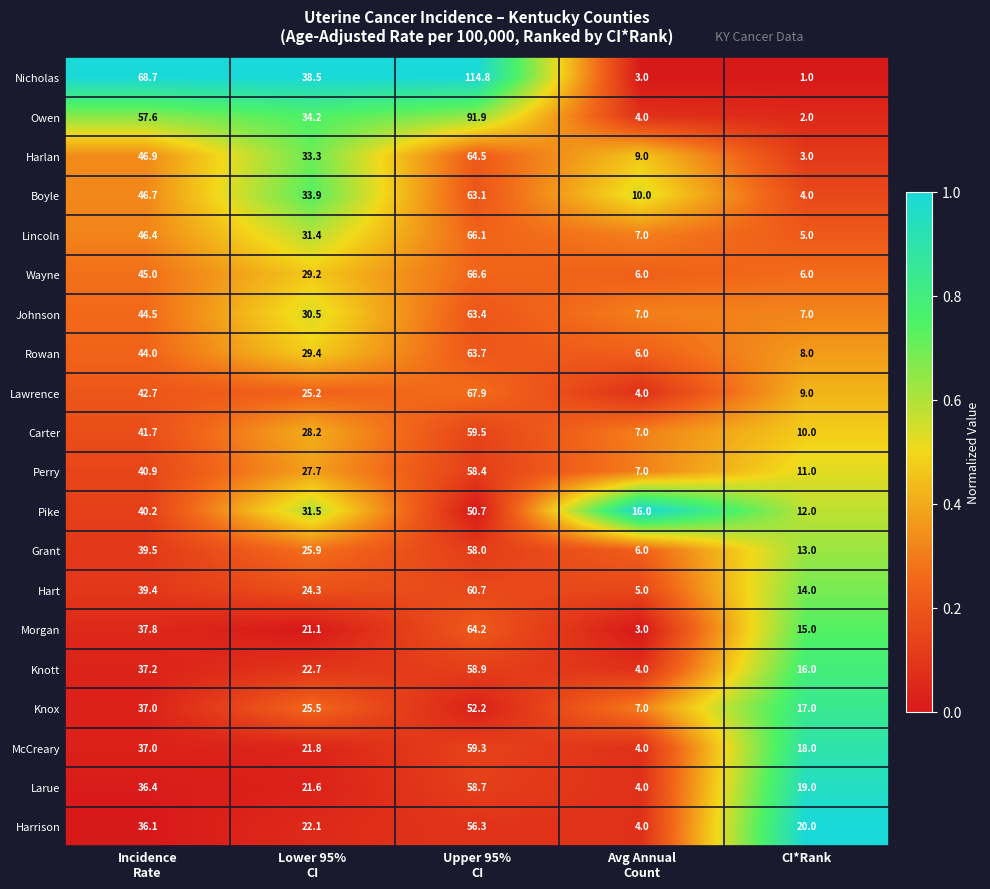

What is the lowest value of the Morgan series?

3.0